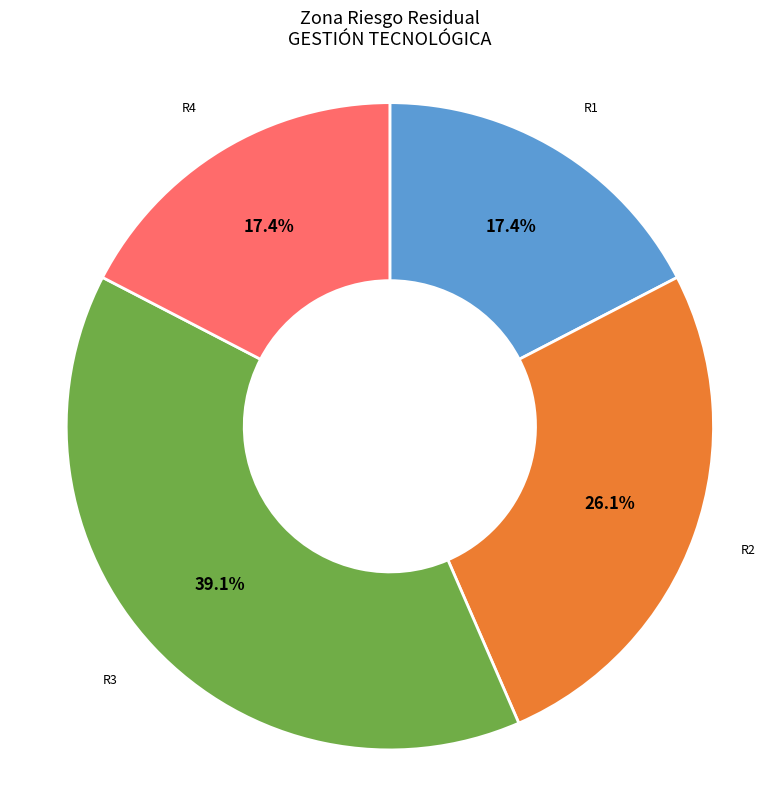

Is there any slice that represents more than half of the pie?

No